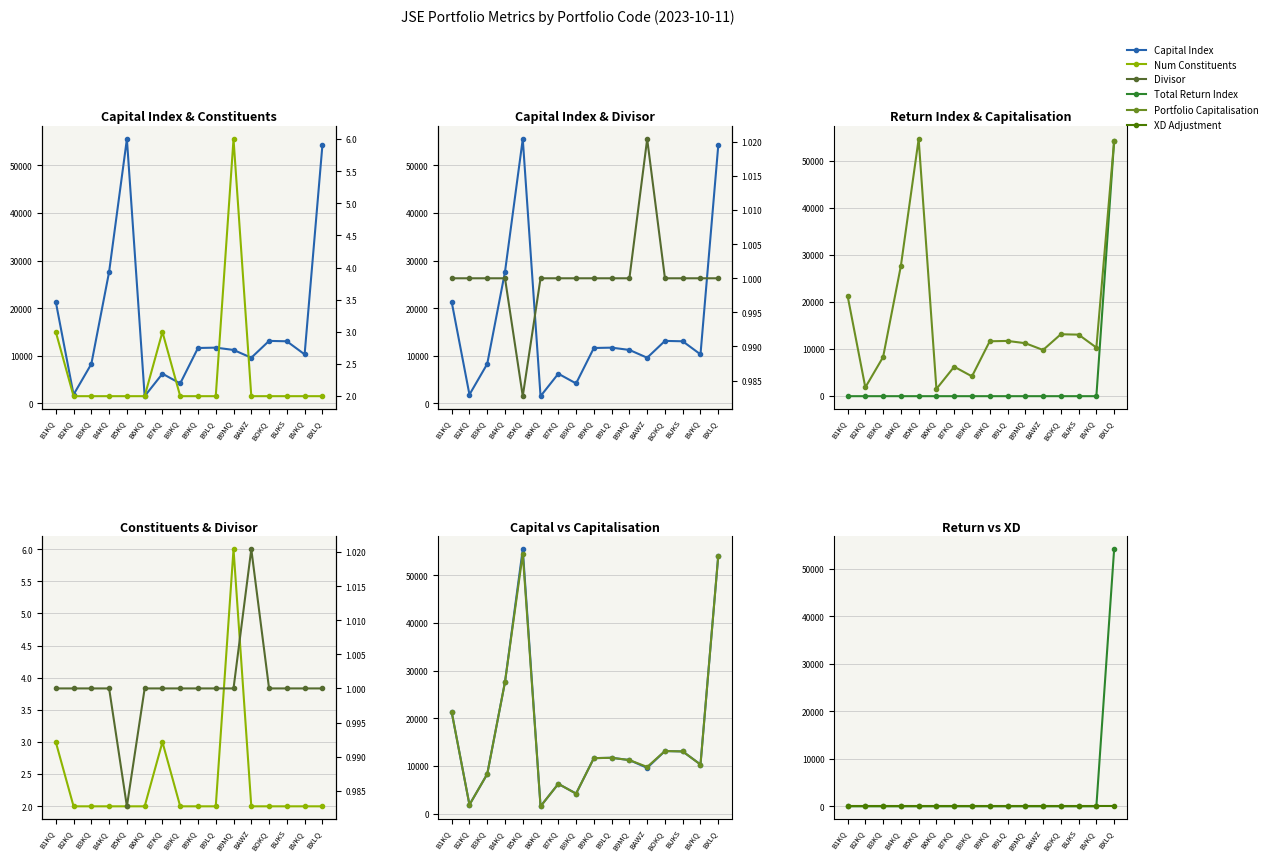

True or false: Portfolio Capitalisation and Divisor intersect in this chart.

False